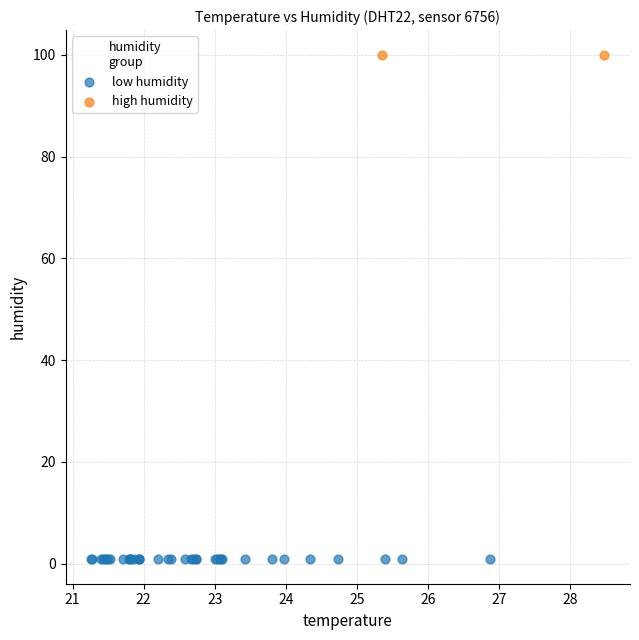

What are all the series names shown in the legend?

low humidity, high humidity